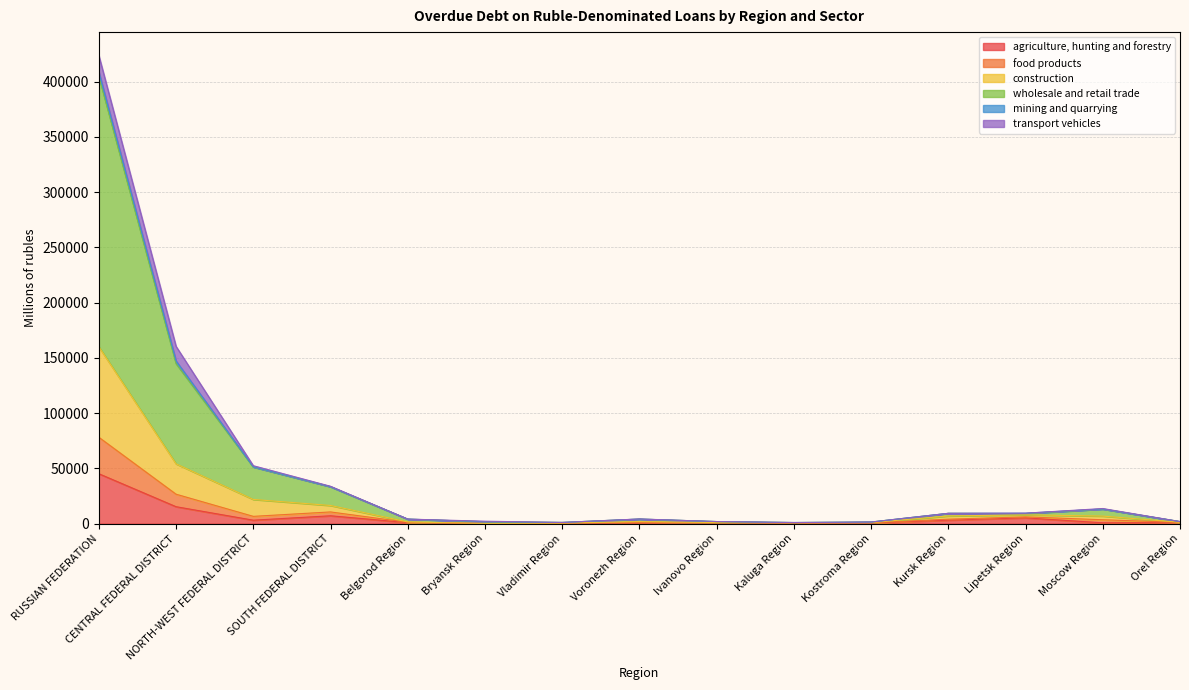

What is the label of the 5th point from the right?

Kostroma Region